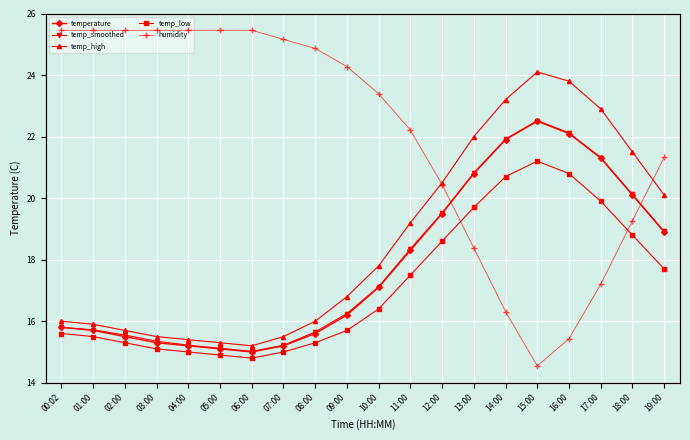

What is the total value across all series at 01:00?

68.7